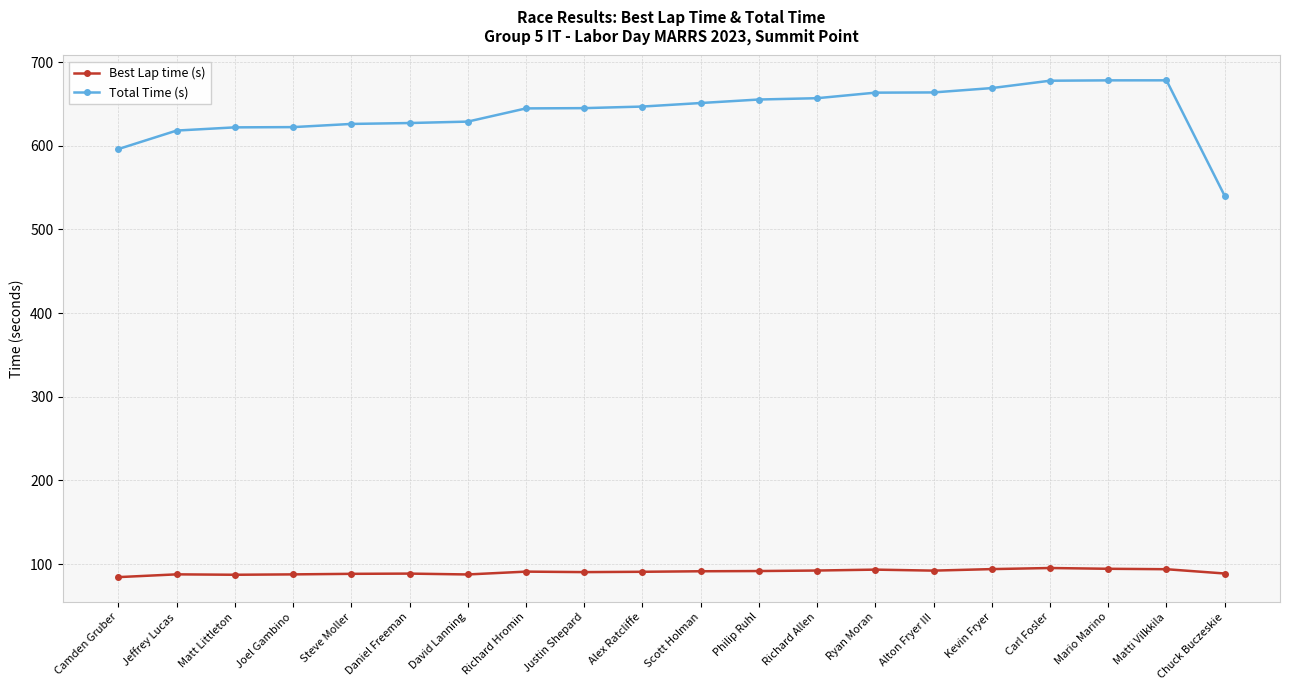

Is it true that Total Time (s) equals 656.9 at Richard Allen?

True